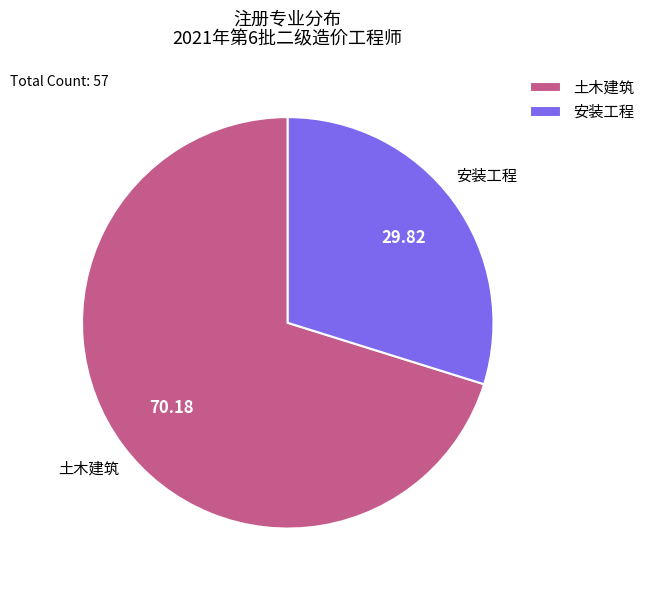

True or false: 土木建筑 accounts for 70% of the total.

True